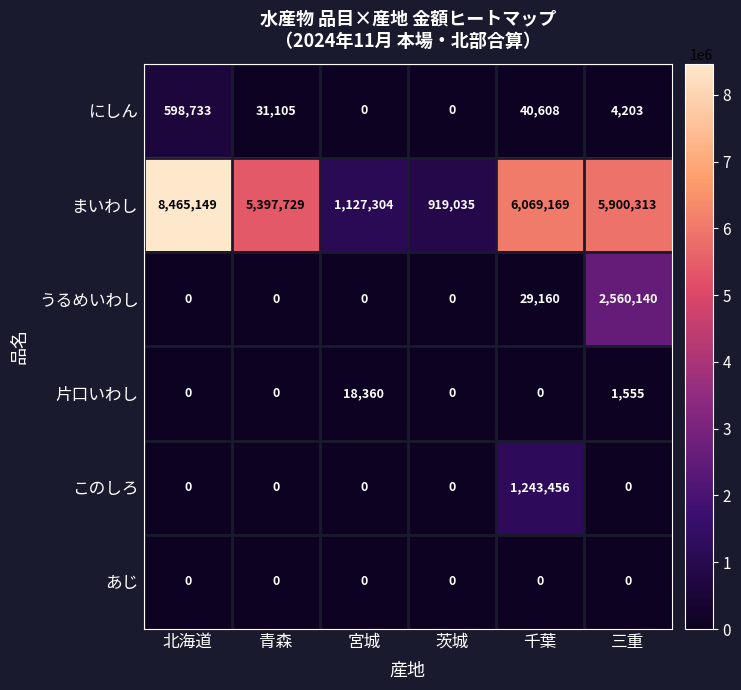

Count the number of data series in this chart.

6